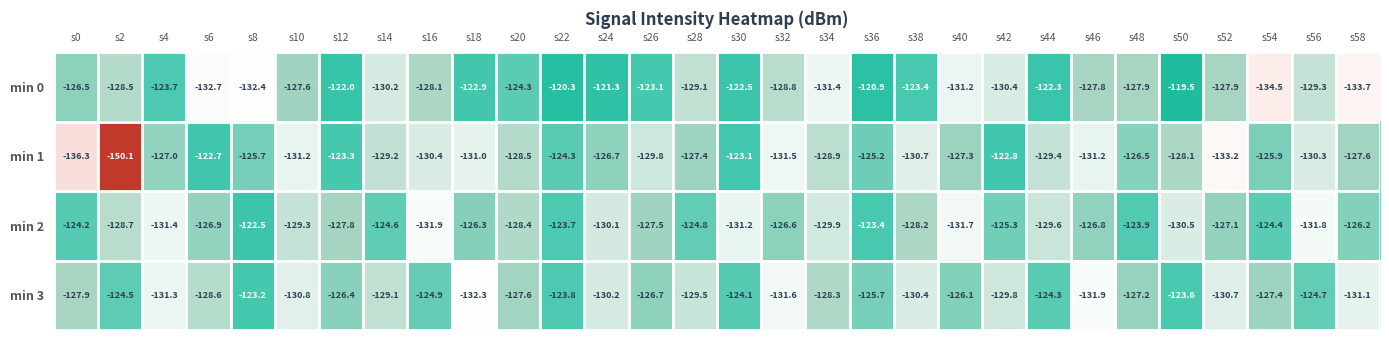

What is the approximate value of min 1 at s12?

-123.3